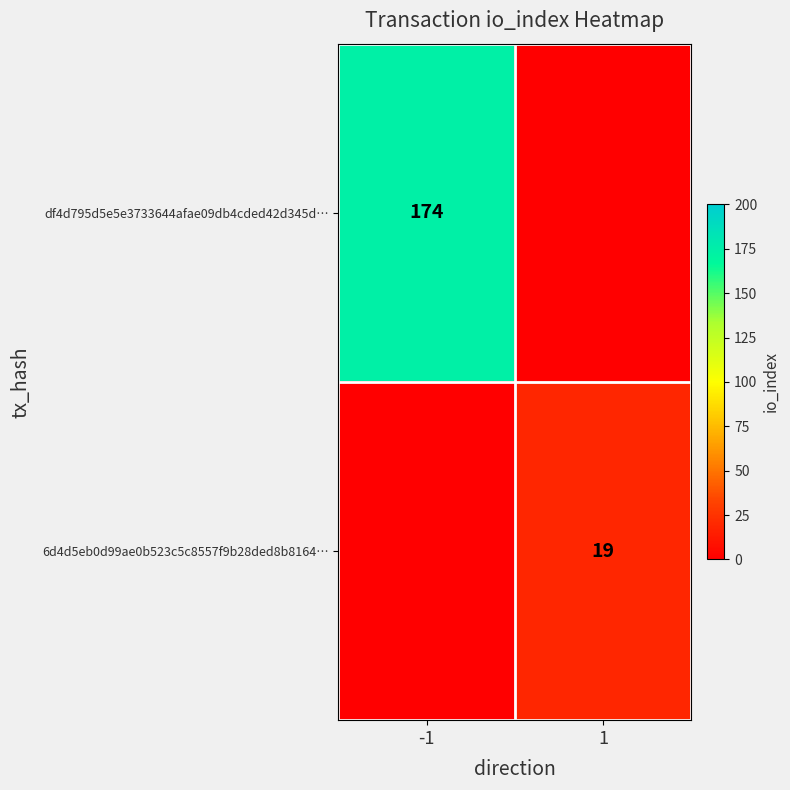

True or false: 6d4d5eb0d99ae0b523c5c8557f9b28ded8b8164… has a value of 32 at 1.

False